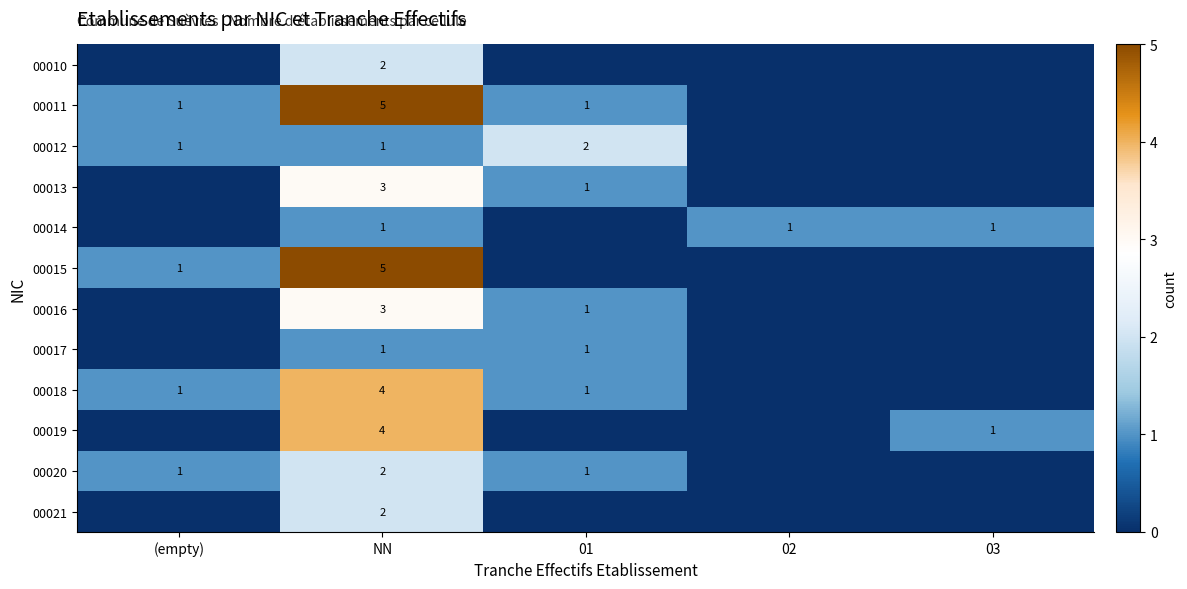

What is the difference between the highest and lowest values at NN?

4